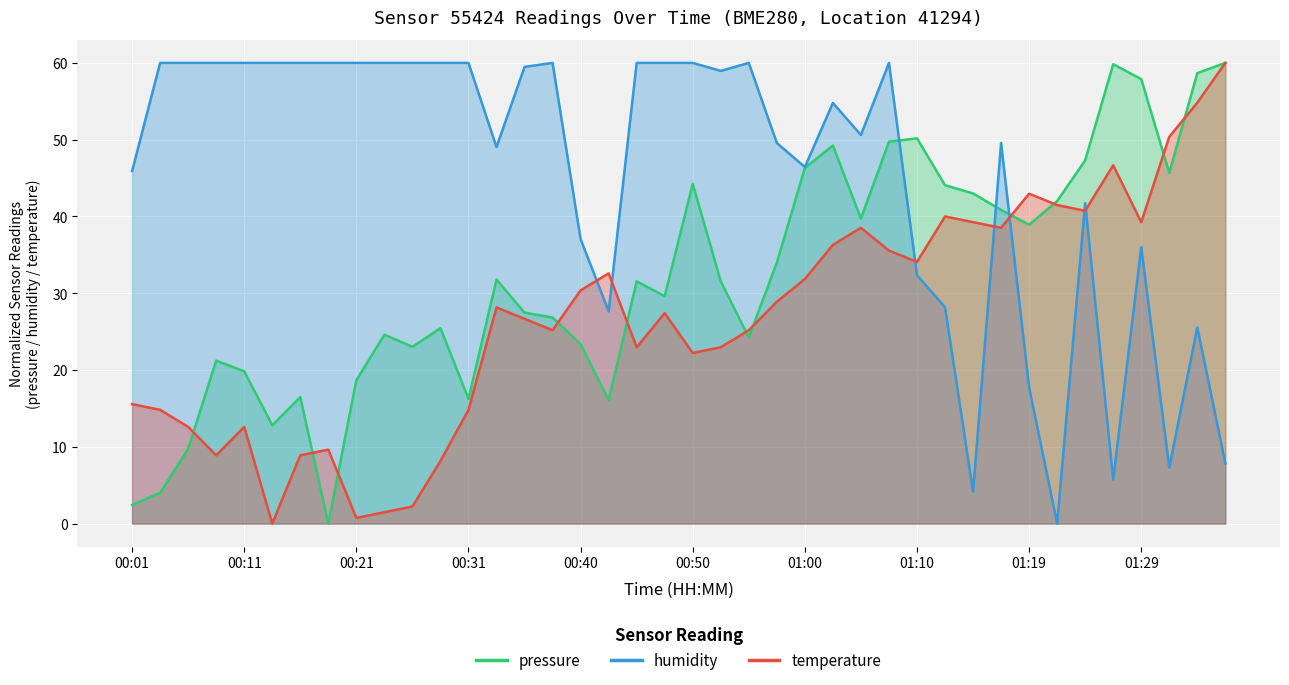

What is the value of the humidity point at the 3rd from the left?

60.0